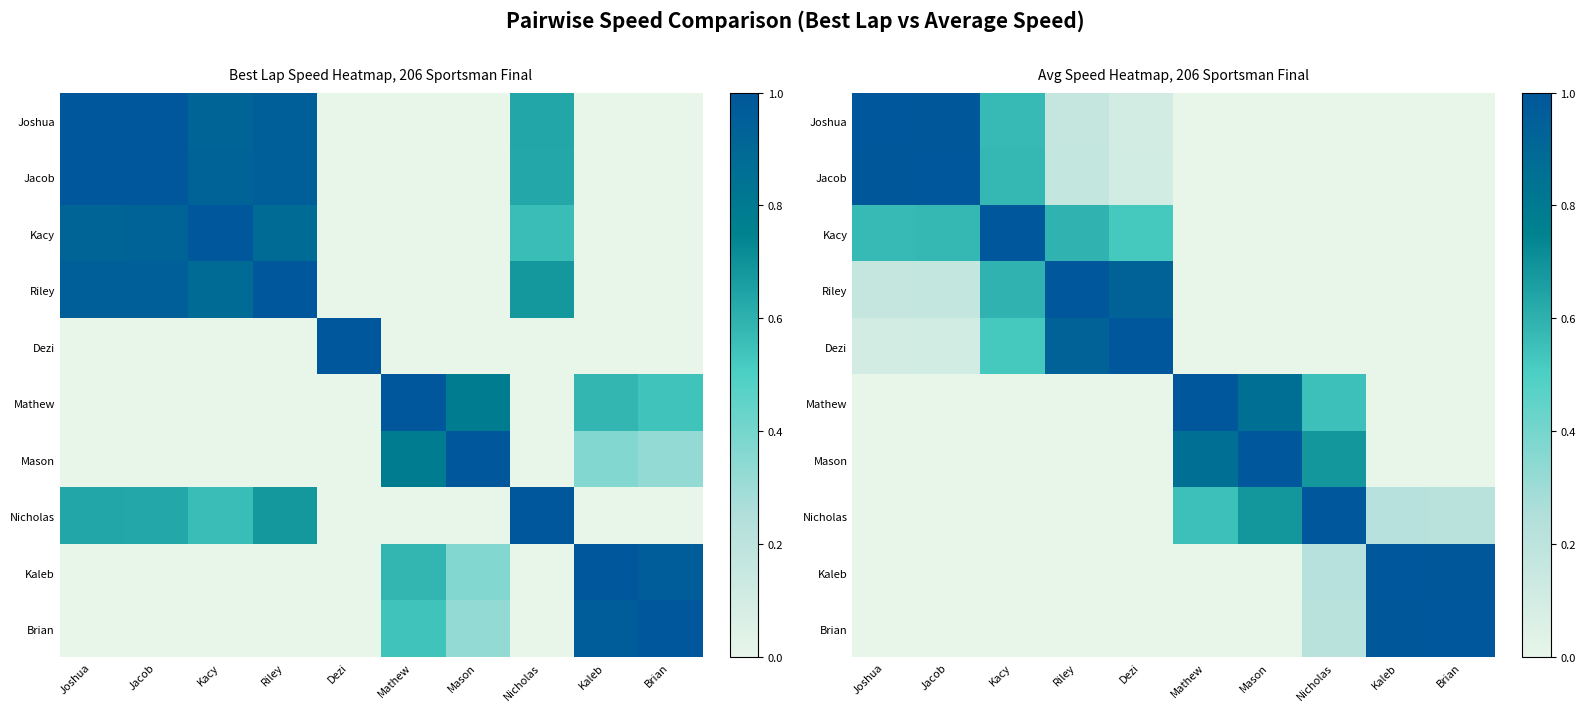

Between Mason and Dezi, which is larger?

Dezi